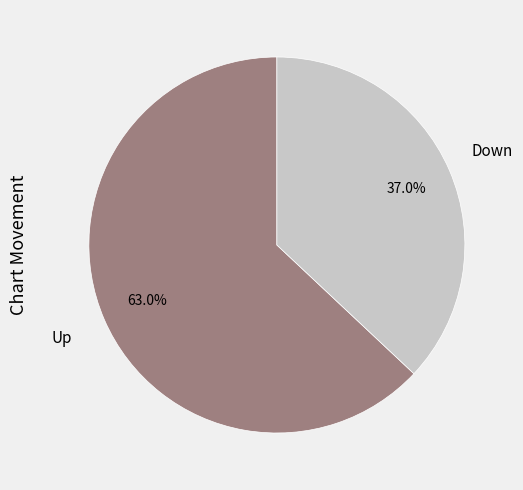

Is there a majority slice in this chart?

Yes